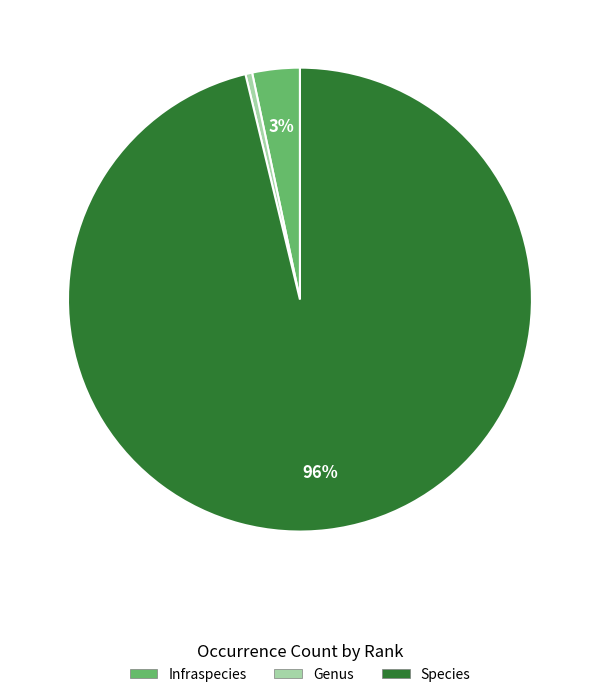

How many segments does this pie chart have?

3